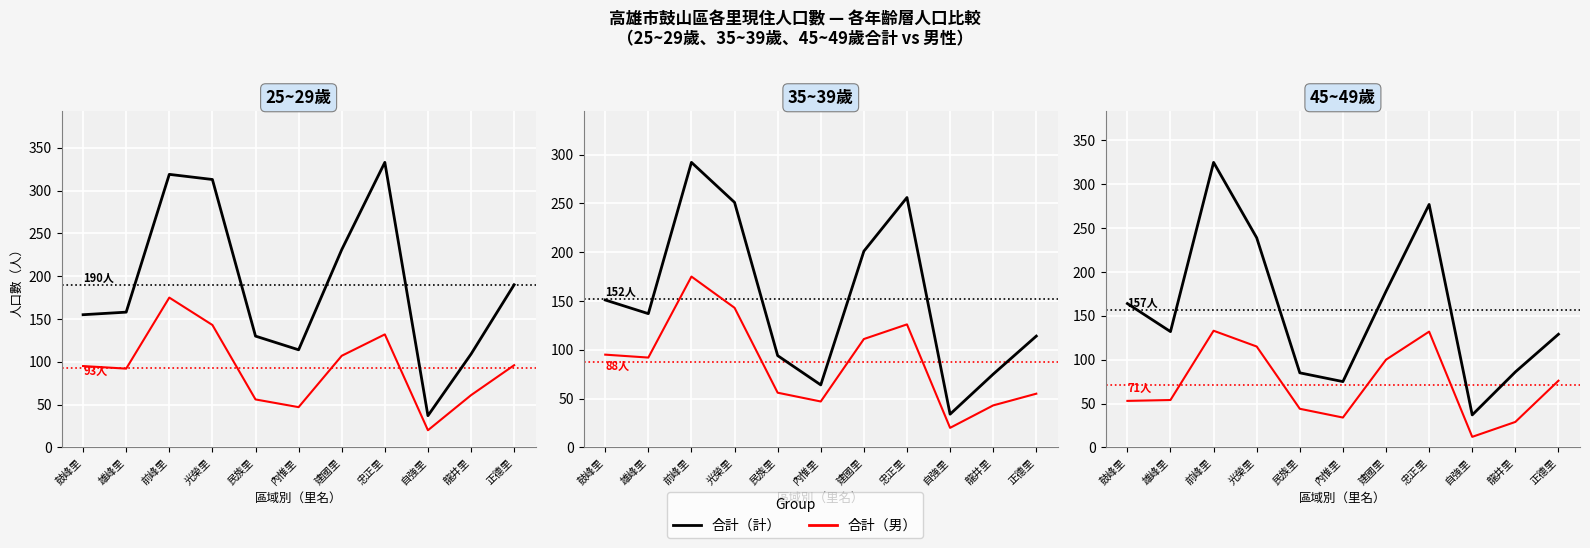

How many interior local peaks does the 合計（男） series have?

2